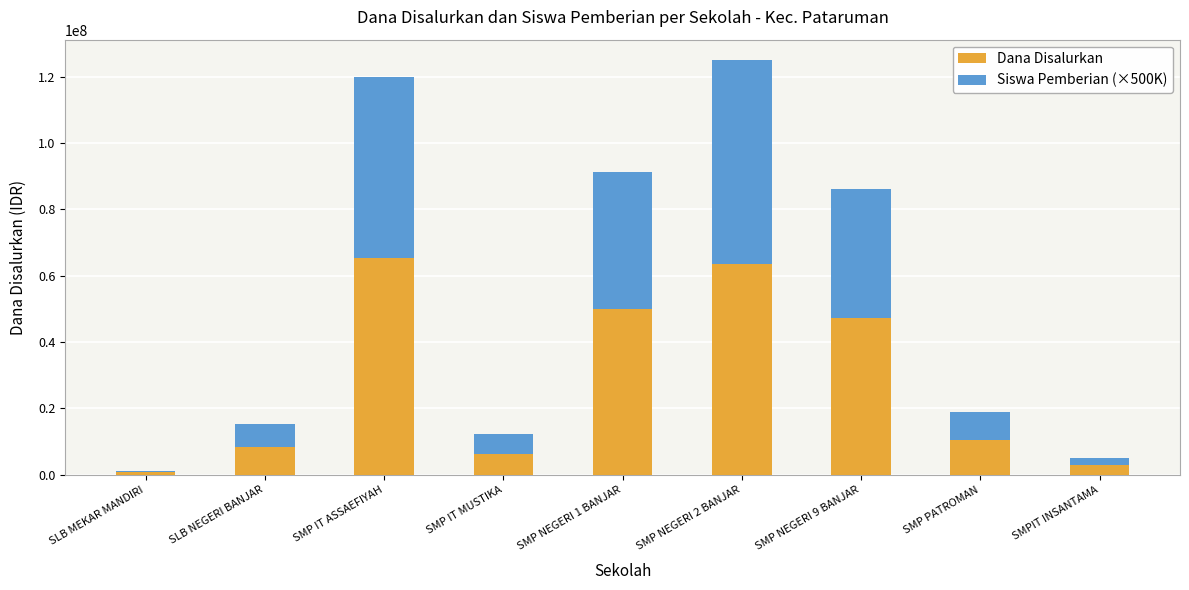

Are the bars grouped side by side (vs. stacked)?

No